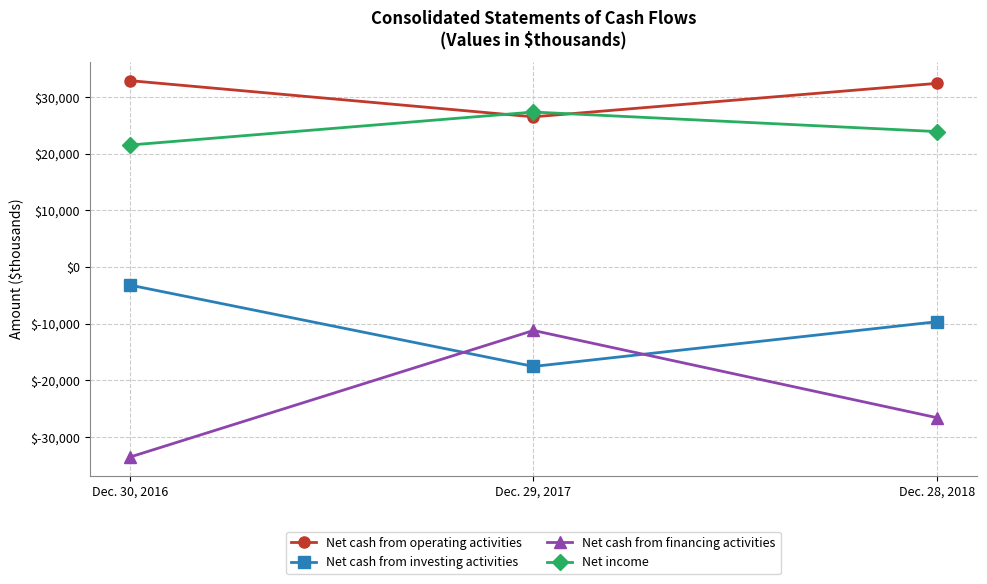

What are all the series names shown in the legend?

Net cash from operating activities, Net cash from investing activities, Net cash from financing activities, Net income